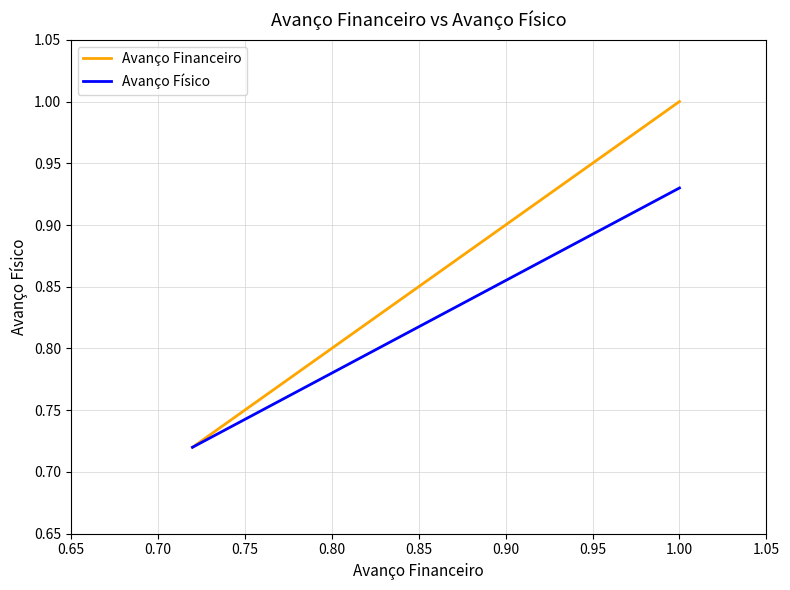

Which series has the widest spread of values?

Avanço Financeiro